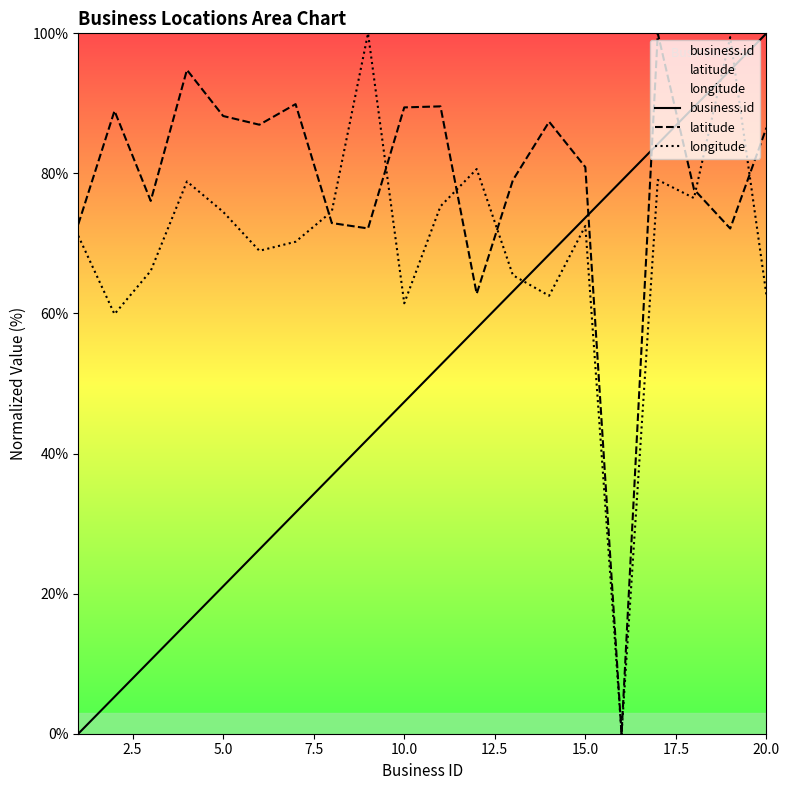

Which series has the largest total across all categories?

latitude